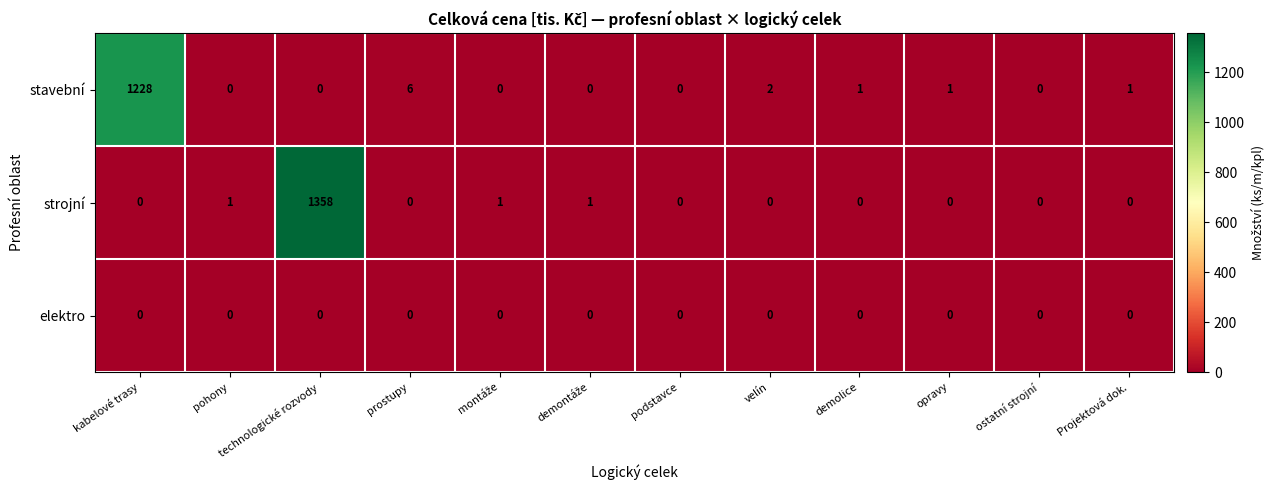

List the series in order of their peak value, highest first.

strojní, stavební, elektro